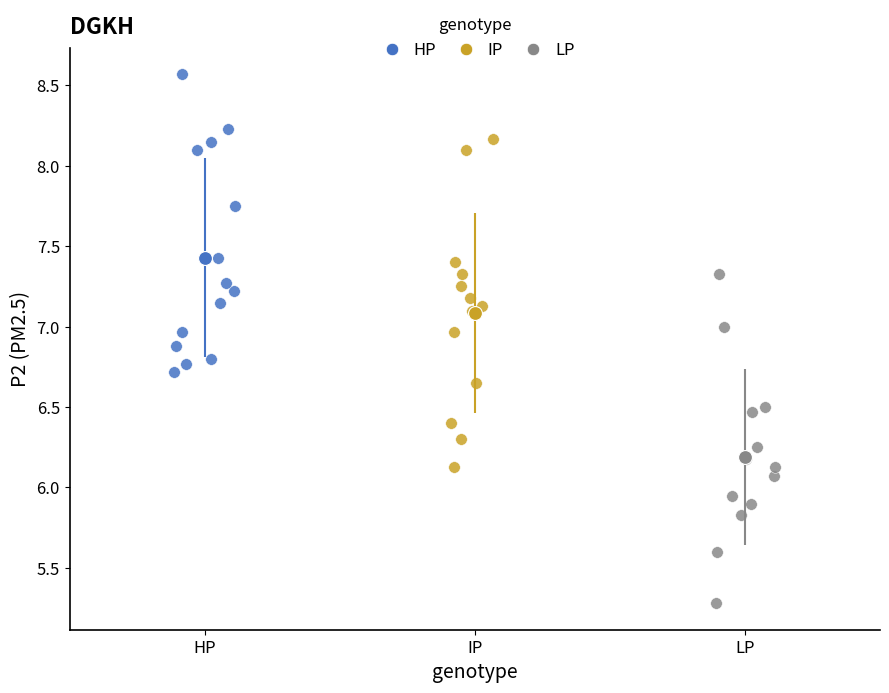

Which series contains the highest Y value?

HP